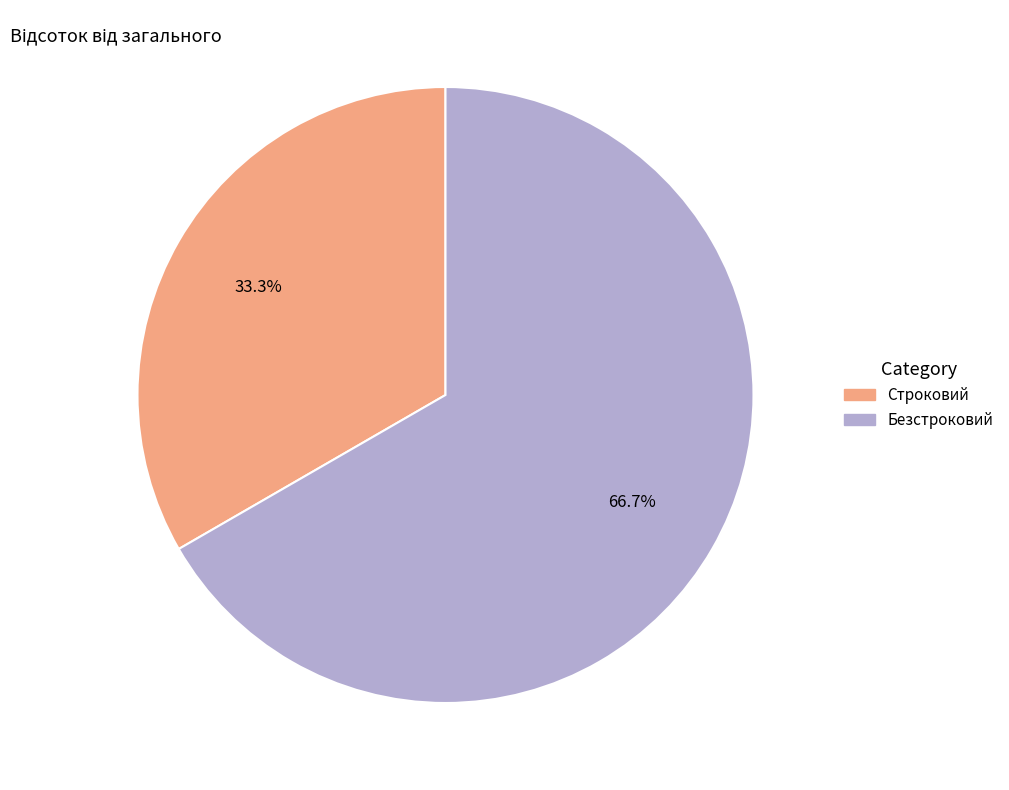

Which category accounts for the majority?

Безстроковий